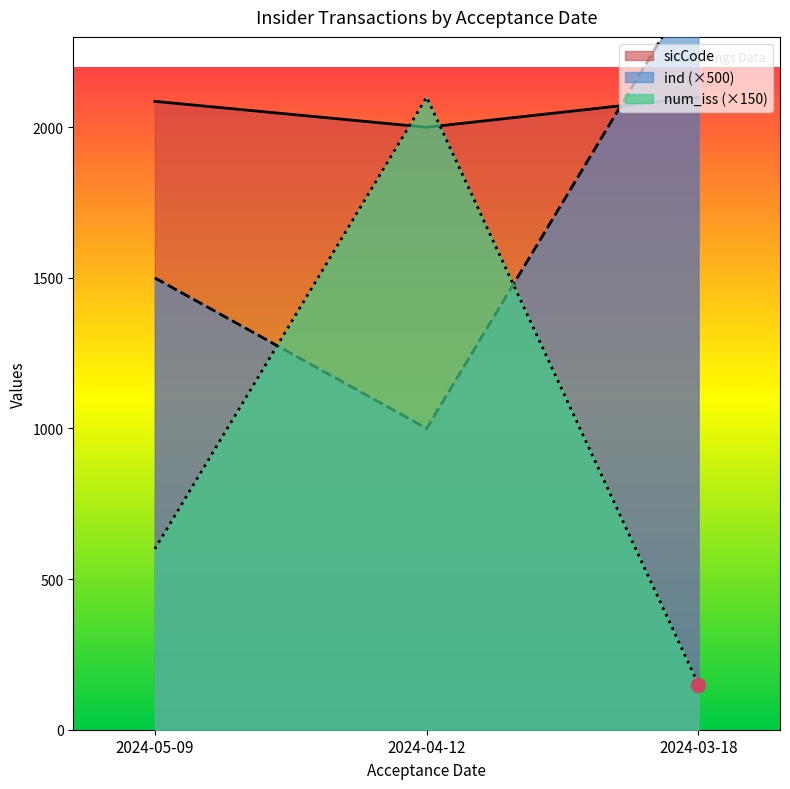

Rank the series by their maximum value, from highest to lowest.

ind, num_iss, sicCode